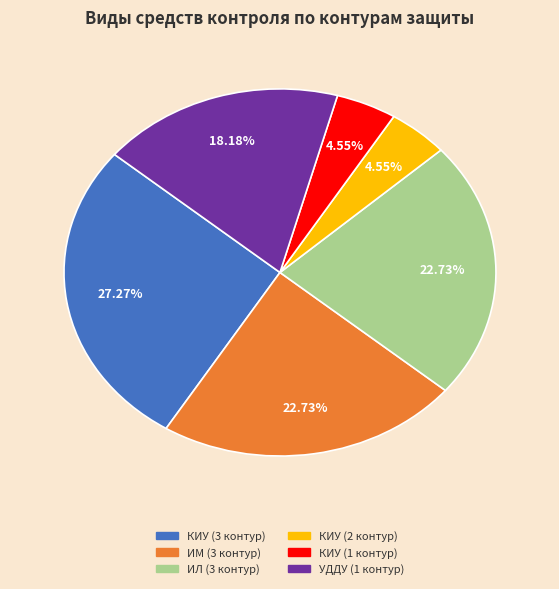

How many slices are in this pie chart?

6